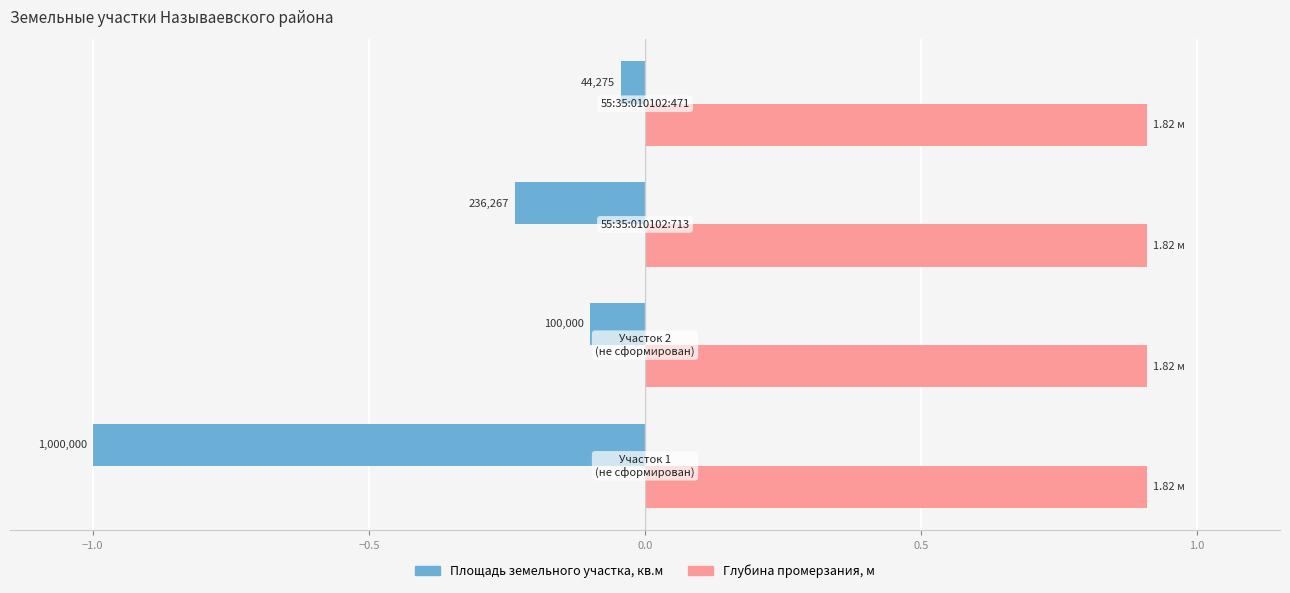

What are all the series names shown in the legend?

Площадь земельного участка, кв.м, Глубина промерзания, м